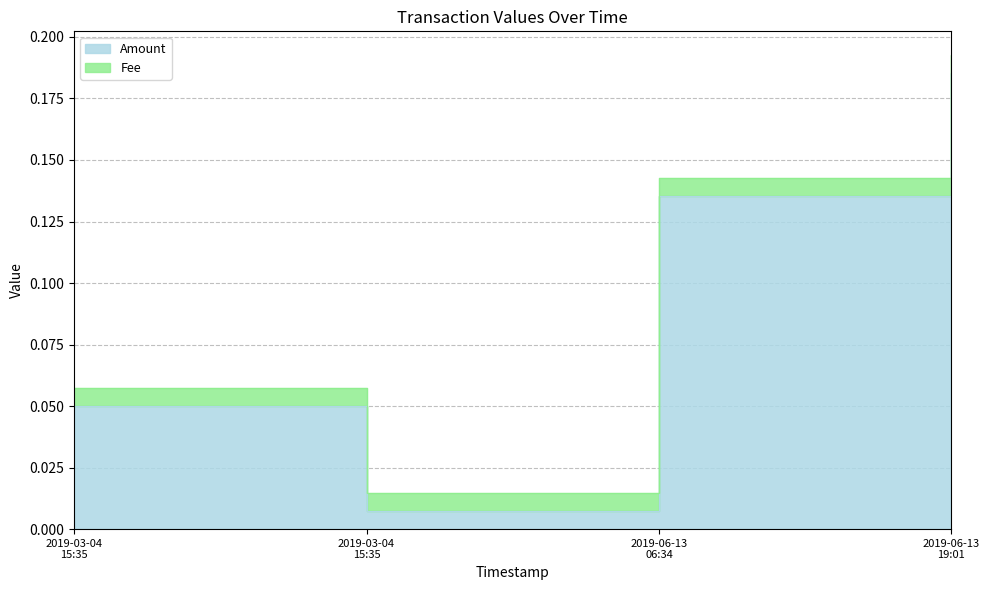

What is the maximum value shown in the chart?

0.2